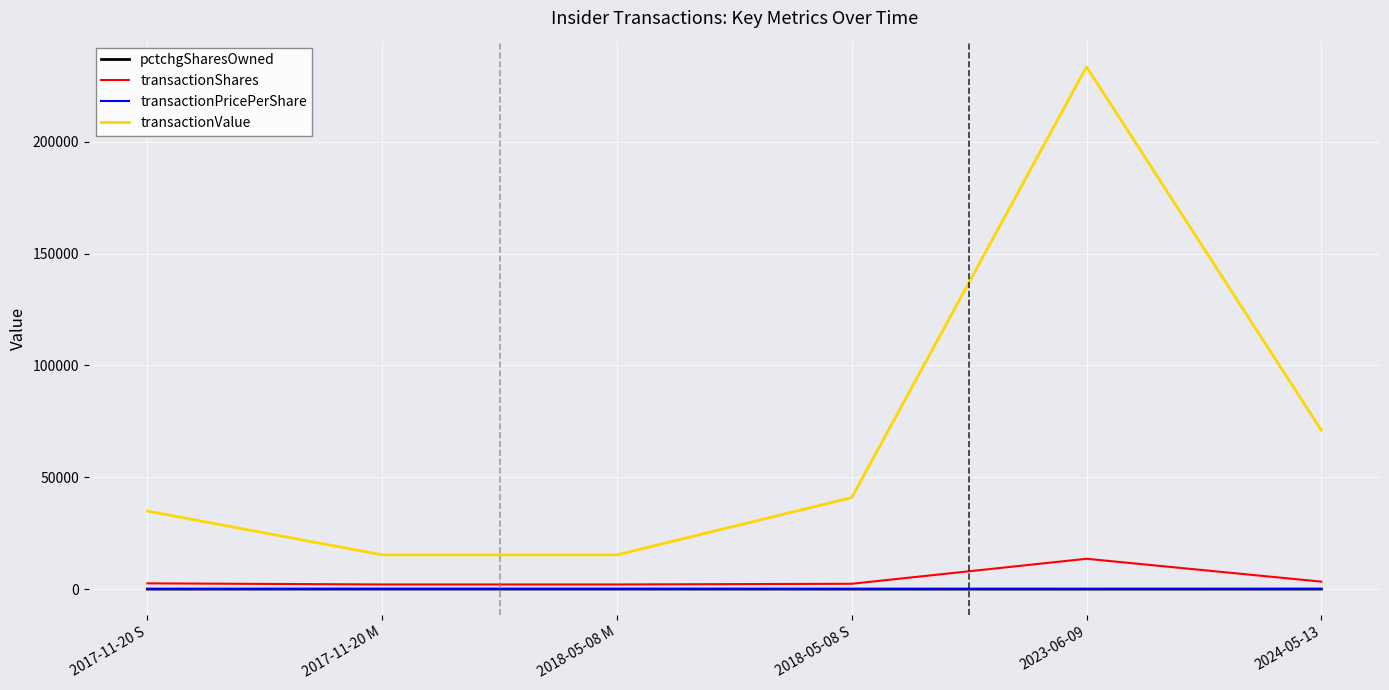

What is the difference between the transactionShares values at 2017-11-20 S and 2017-11-20 M?

498.0